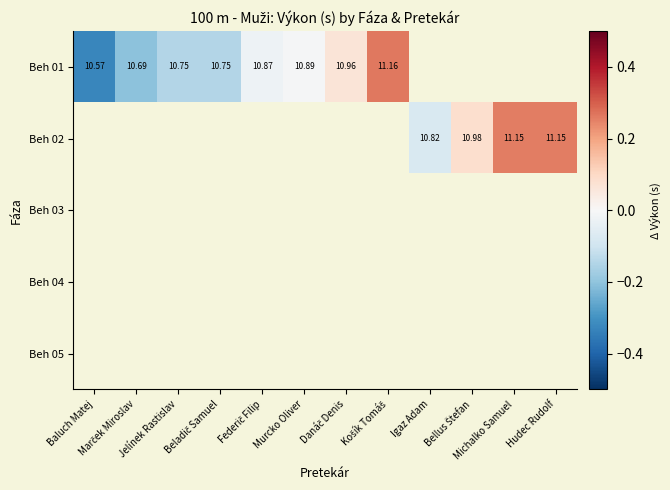

True or false: Beh 01 has a value of 0.1 at Danáč Denis.

True